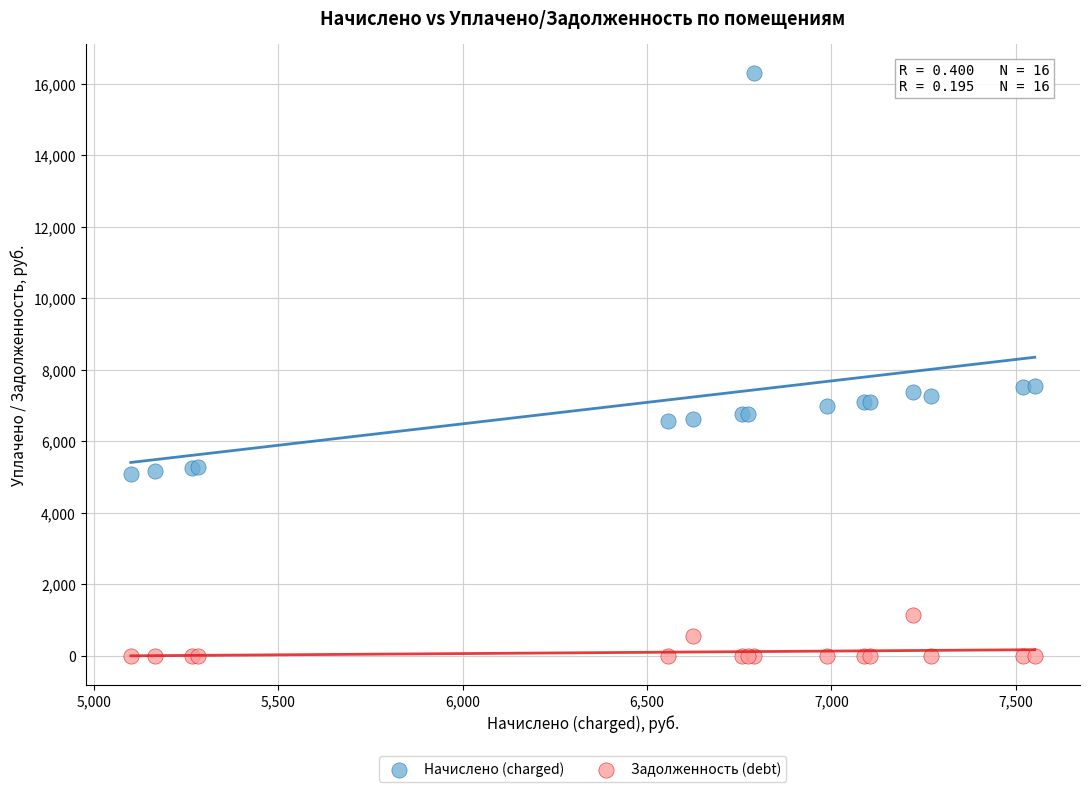

Which series reaches the maximum Y coordinate?

Начислено (charged)